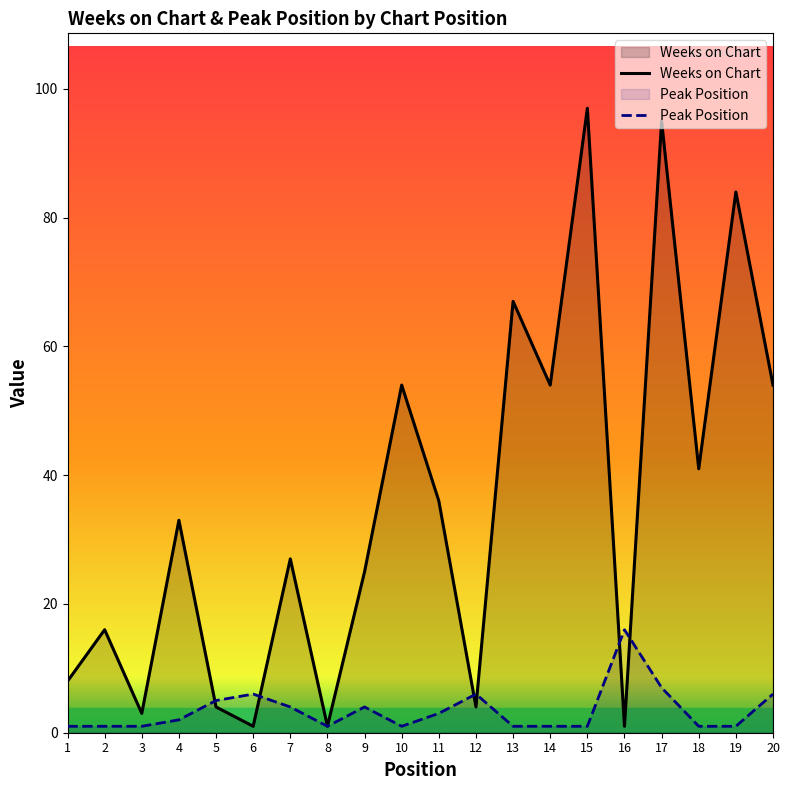

How many data points does each series have?

20